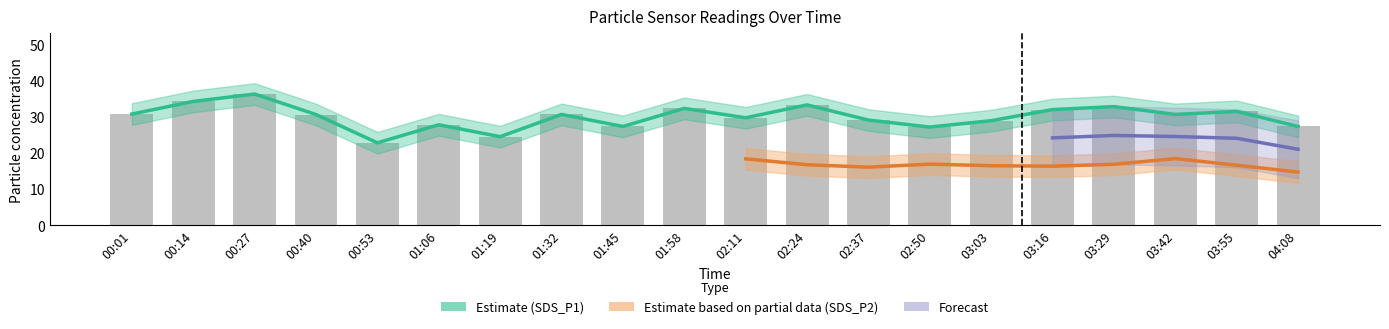

Between 01:58 and 00:53, which is larger?

01:58